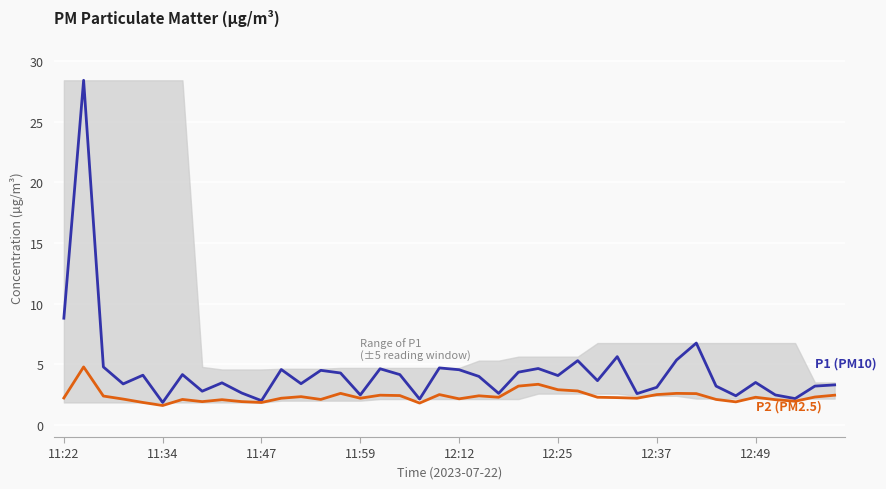

List the series in order of their peak value, highest first.

P1 (PM10), P2 (PM2.5)